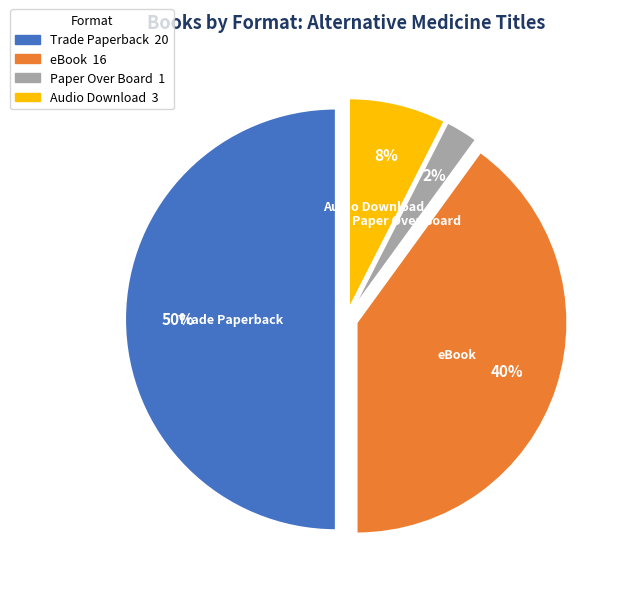

Rank the categories by value from lowest to highest.

Paper Over Board, Audio Download, eBook, Trade Paperback